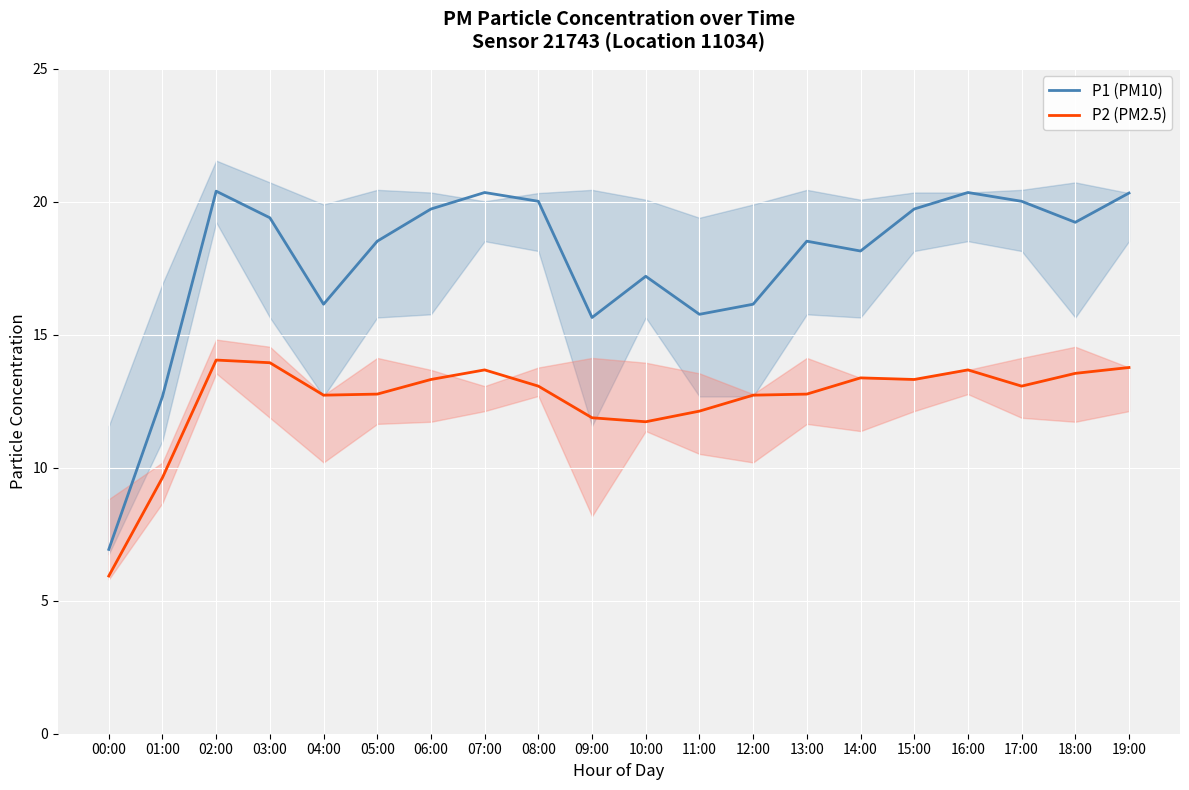

True or false: P1 (PM10) and P2 (PM2.5) cross at least once.

False